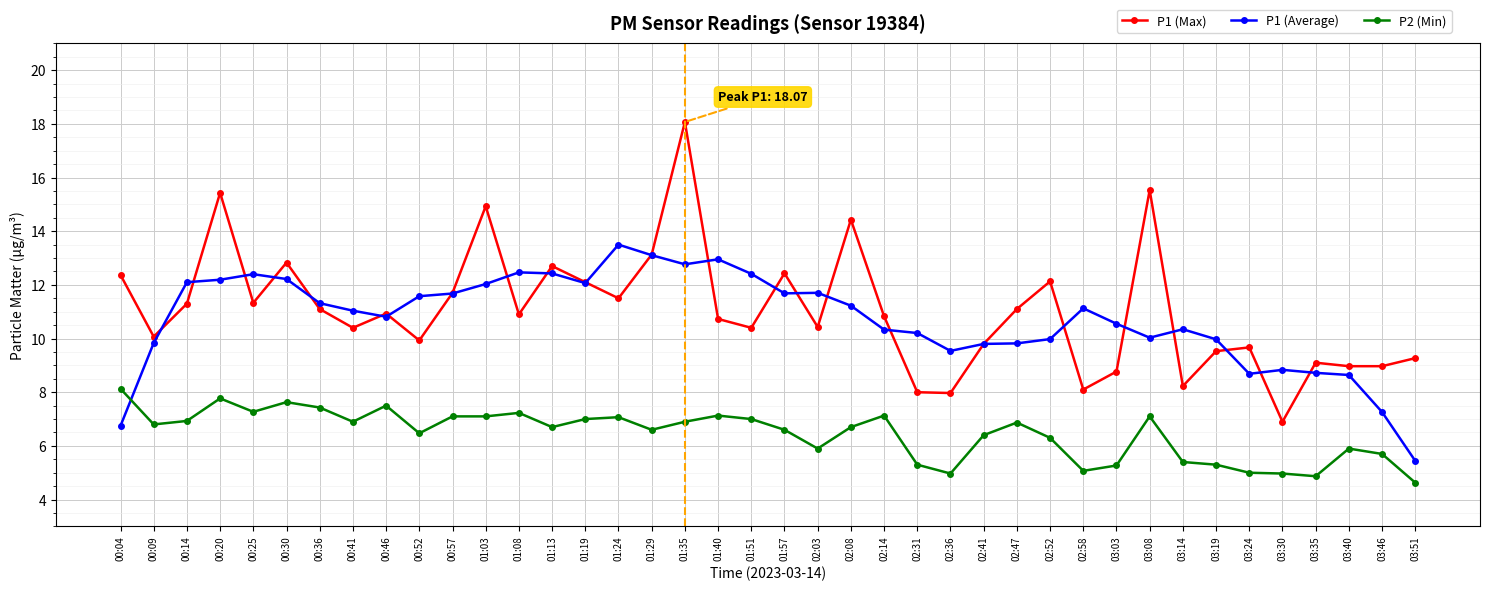

Which category has the highest value across all series?

01:35